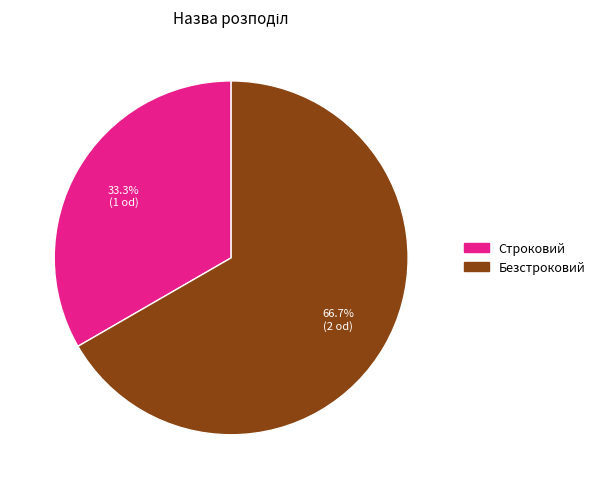

To the nearest percent, what portion does Безстроковий represent?

67%